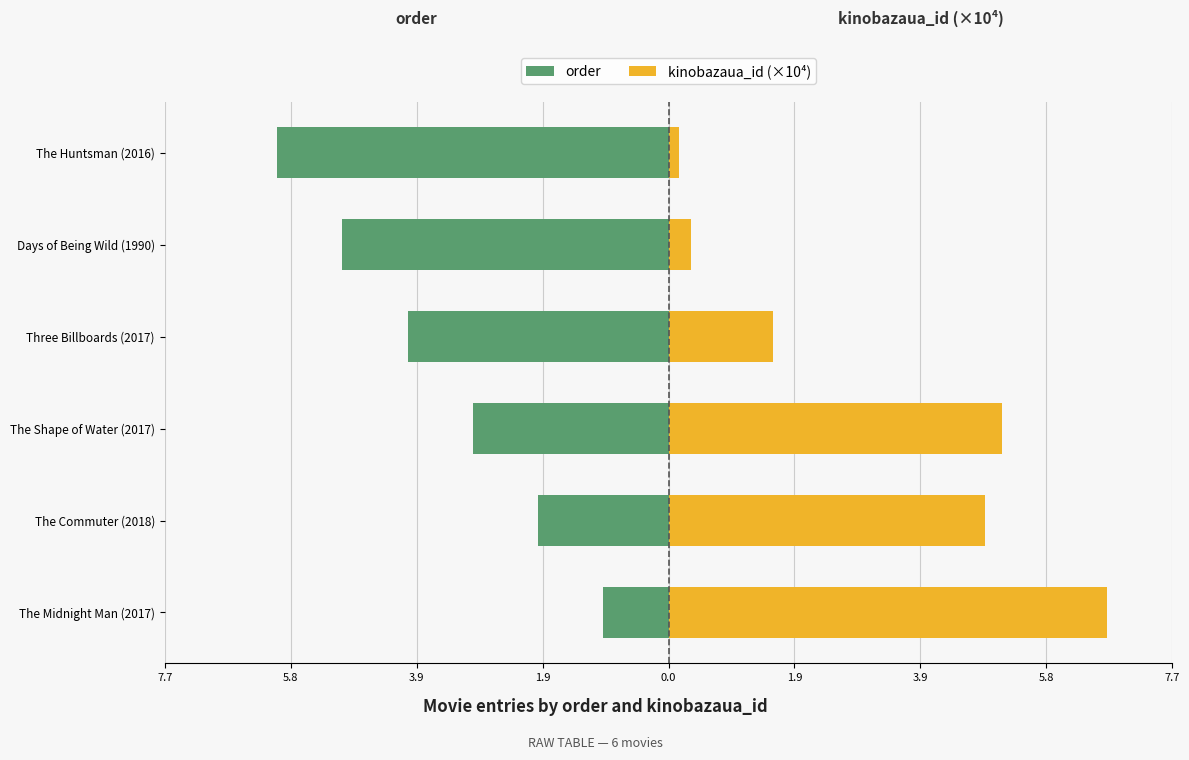

At 7.7, list the series in order from smallest to largest.

order, kinobazaua_id (×10⁴)